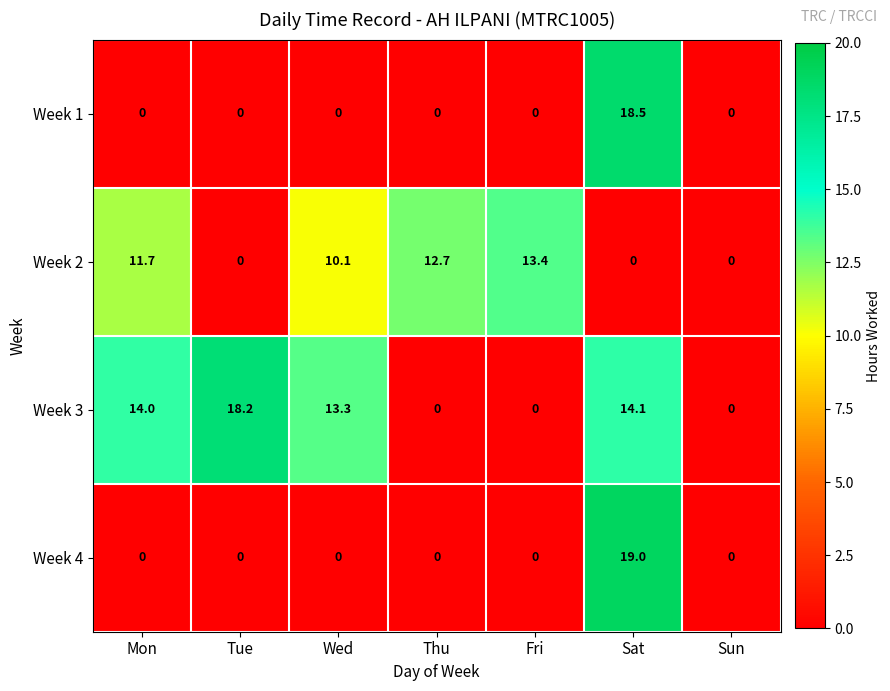

What is the total value across all series at Mon?

25.7